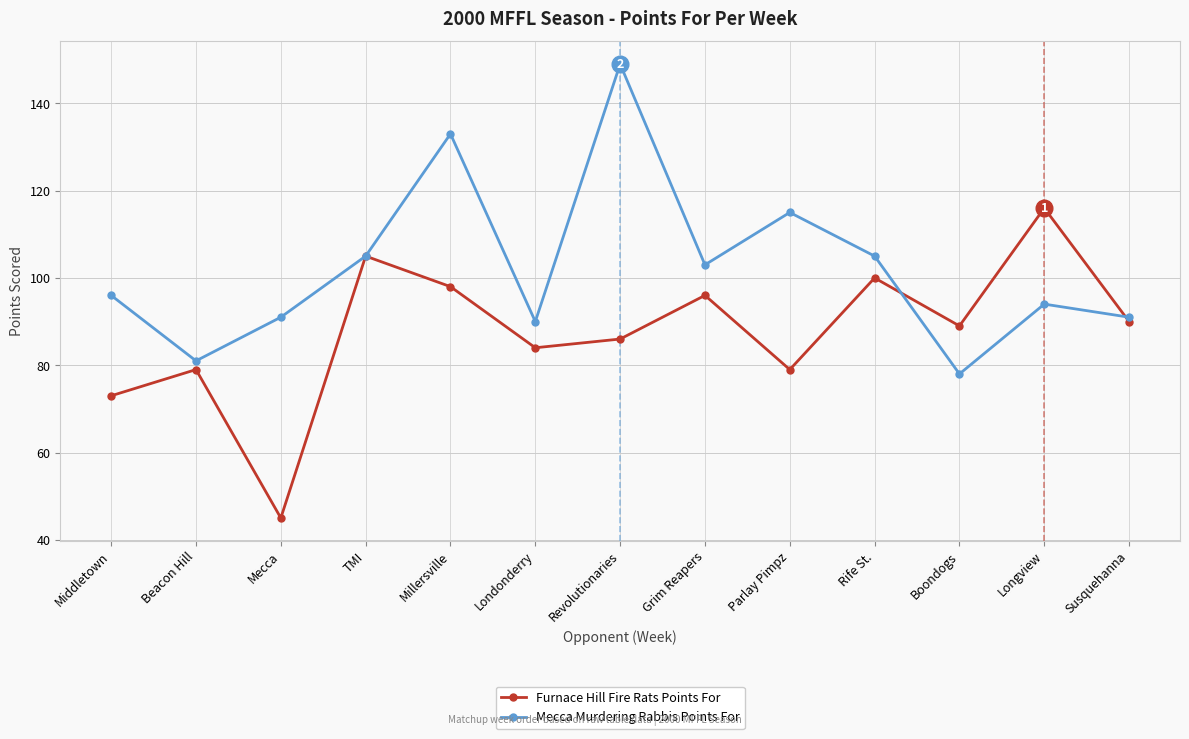

Which category has the highest value in the Furnace Hill Fire Rats Points For series?

Longview